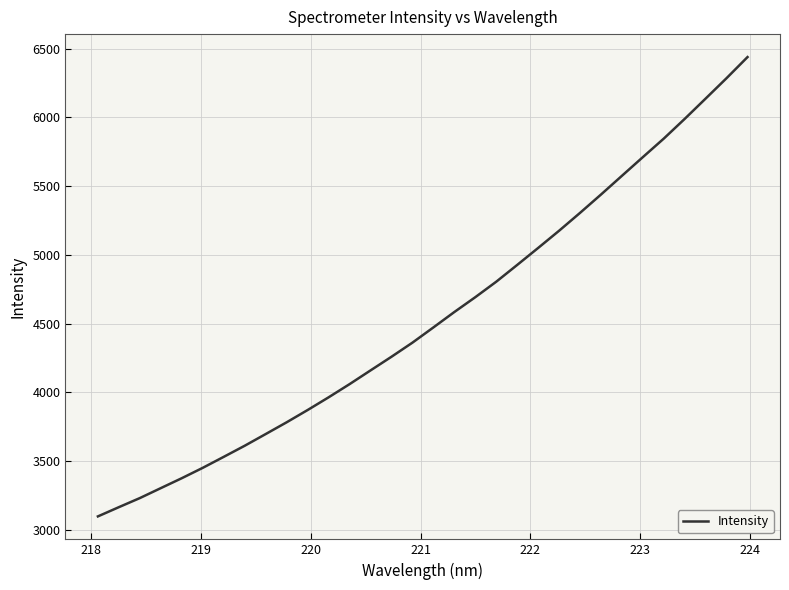

What is the greatest value displayed?

6439.1